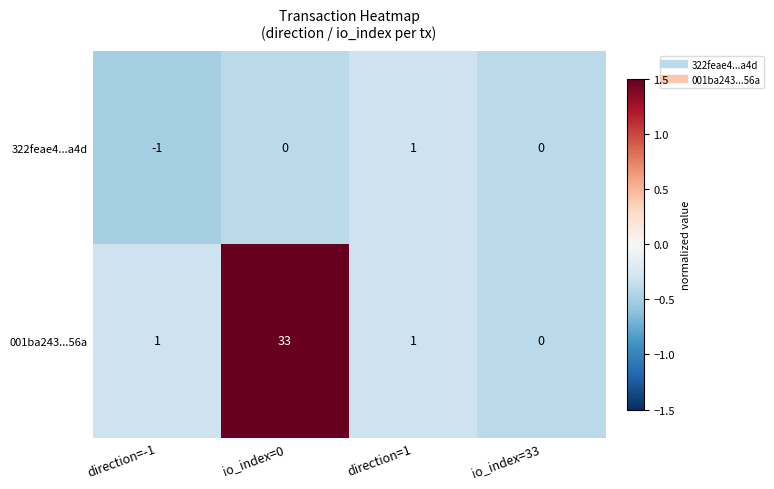

Count the number of data series in this chart.

2